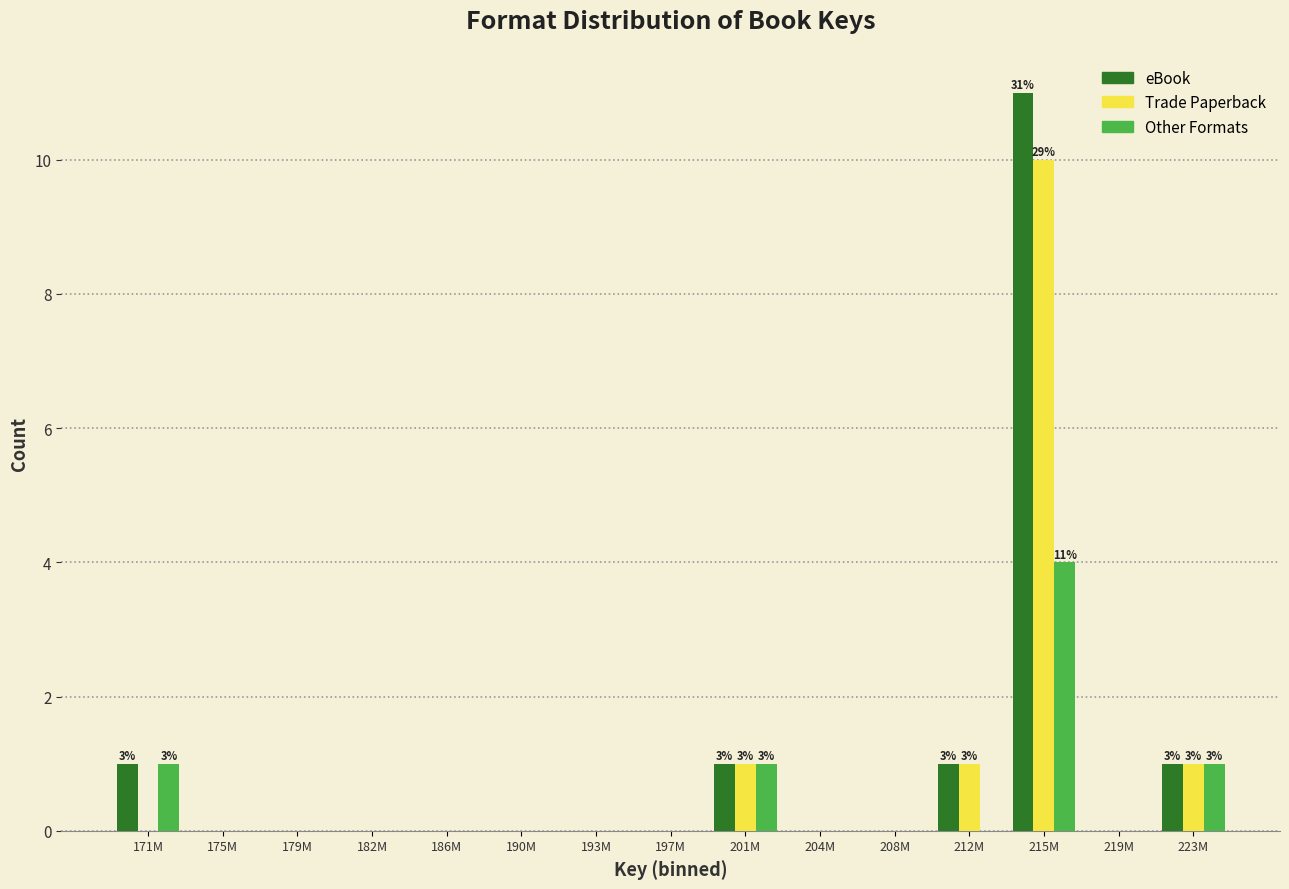

What is the total value across all series at 215M?

25